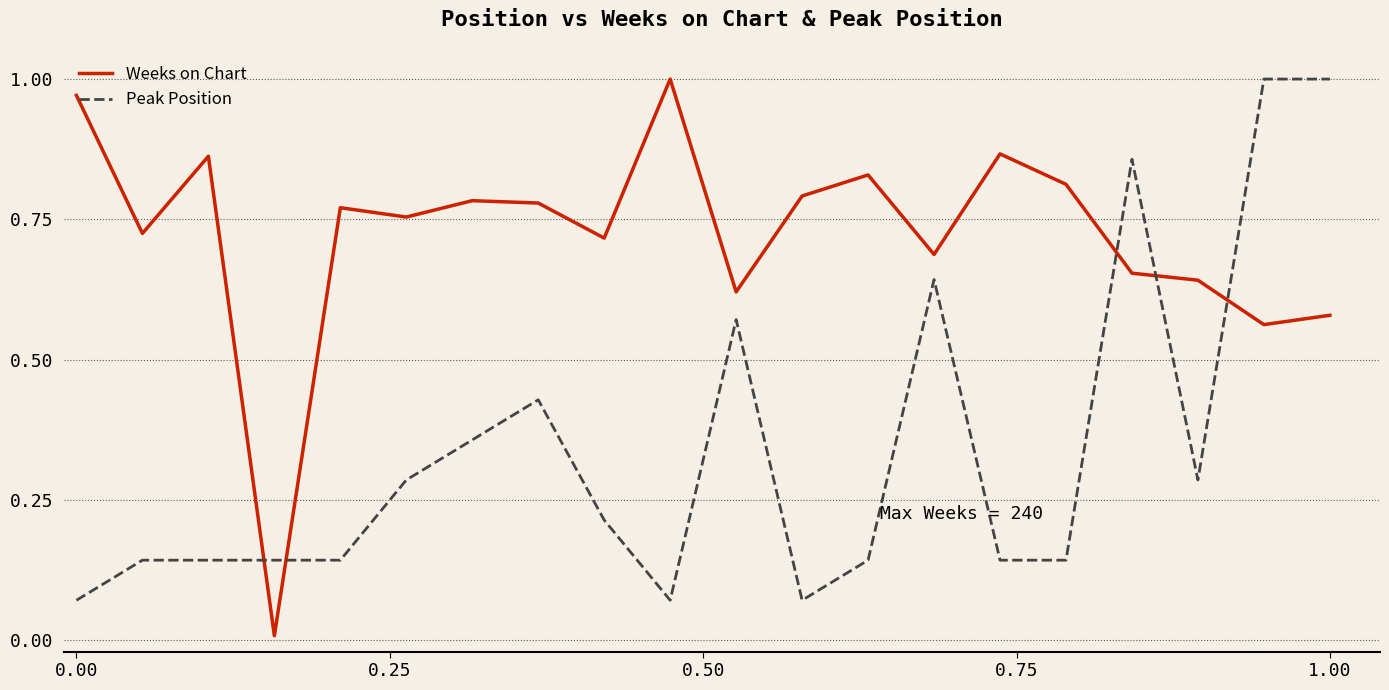

List the series in order of their overall mean, lowest first.

Peak Position, Weeks on Chart